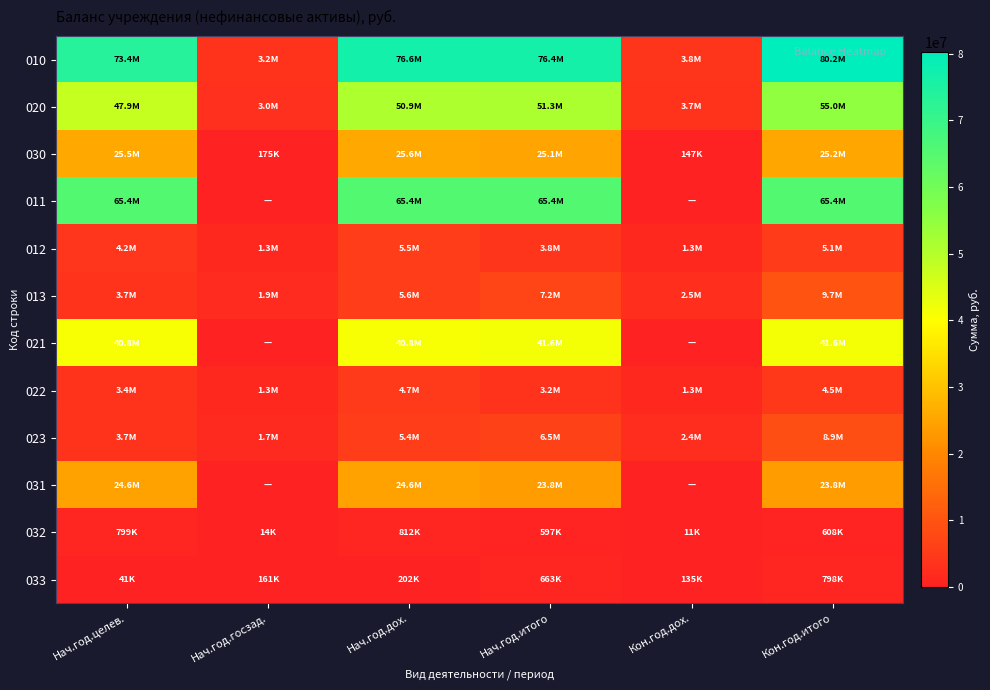

Reading right to left, list all the values displayed in this chart.

010: Кон.год.итого=80218227.5	Кон.год.дох.=3847209.4	Нач.год.итого=76371018.1	Нач.год.дох.=76578746.9	Нач.год.госзад.=3197892.3	Нач.год.целев.=73380854.7
020: Кон.год.итого=55020554.9	Кон.год.дох.=3700693.3	Нач.год.итого=51319861.6	Нач.год.дох.=50947724.8	Нач.год.госзад.=3023011.0	Нач.год.целев.=47924713.7
030: Кон.год.итого=25197672.6	Кон.год.дох.=146516.1	Нач.год.итого=25051156.5	Нач.год.дох.=25631022.2	Нач.год.госзад.=174881.3	Нач.год.целев.=25456140.9
011: Кон.год.итого=65400512.5	Кон.год.дох.=0.0	Нач.год.итого=65400512.5	Нач.год.дох.=65400512.5	Нач.год.госзад.=0.0	Нач.год.целев.=65400512.5
012: Кон.год.итого=5098592.3	Кон.год.дох.=1314445.8	Нач.год.итого=3784146.6	Нач.год.дох.=5548076.0	Нач.год.госзад.=1314445.8	Нач.год.целев.=4233630.3
013: Кон.год.итого=9719122.7	Кон.год.дох.=2532763.6	Нач.год.итого=7186359.1	Нач.год.дох.=5630158.4	Нач.год.госзад.=1883446.5	Нач.год.целев.=3746711.9
021: Кон.год.итого=41608915.9	Кон.год.дох.=0.0	Нач.год.итого=41608915.9	Нач.год.дох.=40784043.7	Нач.год.госзад.=0.0	Нач.год.целев.=40784043.7
022: Кон.год.итого=4490529.7	Кон.год.дох.=1303164.4	Нач.год.итого=3187365.3	Нач.год.дох.=4735576.1	Нач.год.госзад.=1300714.7	Нач.год.целев.=3434861.4
023: Кон.год.итого=8921109.3	Кон.год.дох.=2397528.9	Нач.год.итого=6523580.3	Нач.год.дох.=5428104.9	Нач.год.госзад.=1722296.3	Нач.год.целев.=3705808.6
031: Кон.год.итого=23791596.6	Кон.год.дох.=0.0	Нач.год.итого=23791596.6	Нач.год.дох.=24616468.8	Нач.год.госзад.=0.0	Нач.год.целев.=24616468.8
032: Кон.год.итого=608062.6	Кон.год.дох.=11281.4	Нач.год.итого=596781.2	Нач.год.дох.=812499.9	Нач.год.госзад.=13731.0	Нач.год.целев.=798768.9
033: Кон.год.итого=798013.4	Кон.год.дох.=135234.7	Нач.год.итого=662778.7	Нач.год.дох.=202053.5	Нач.год.госзад.=161150.2	Нач.год.целев.=40903.3